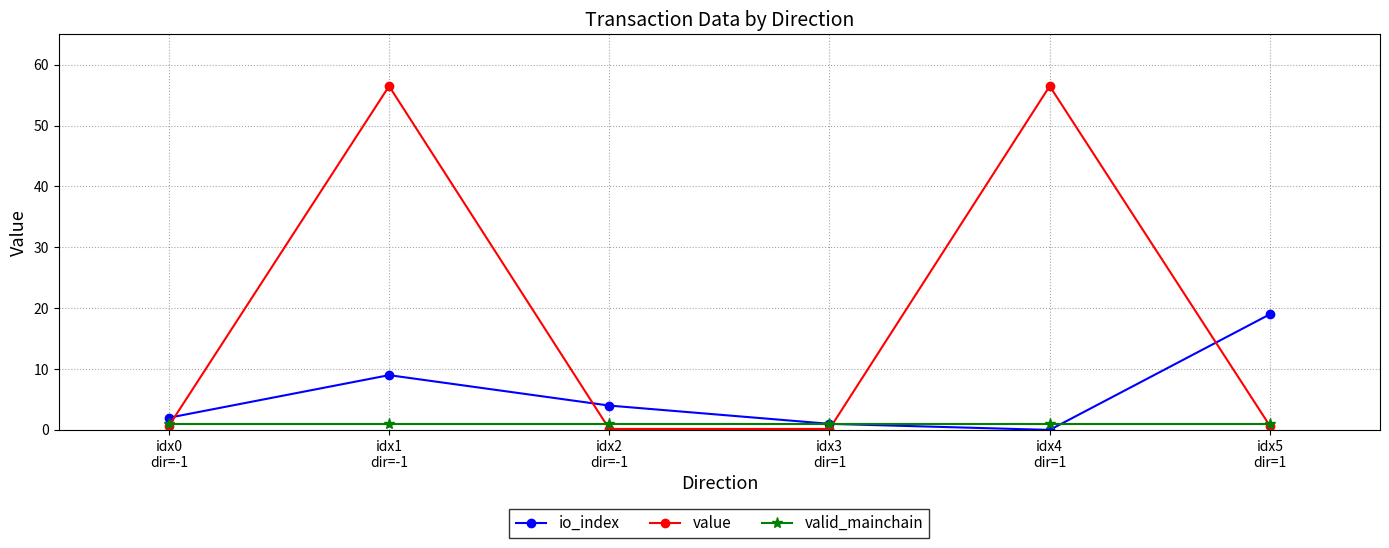

Reading right to left, transcribe all the data shown in this chart.

io_index: idx5
dir=1=19.0	idx4
dir=1=0.0	idx3
dir=1=1.0	idx2
dir=-1=4.0	idx1
dir=-1=9.0	idx0
dir=-1=2.0
value: idx5
dir=1=0.7	idx4
dir=1=56.5	idx3
dir=1=0.2	idx2
dir=-1=0.2	idx1
dir=-1=56.5	idx0
dir=-1=0.7
valid_mainchain: idx5
dir=1=1.0	idx4
dir=1=1.0	idx3
dir=1=1.0	idx2
dir=-1=1.0	idx1
dir=-1=1.0	idx0
dir=-1=1.0